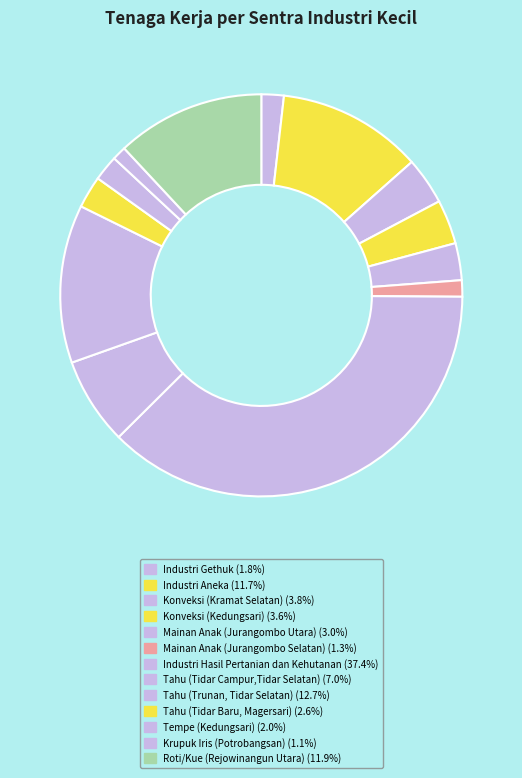

How many slices are in this pie chart?

13